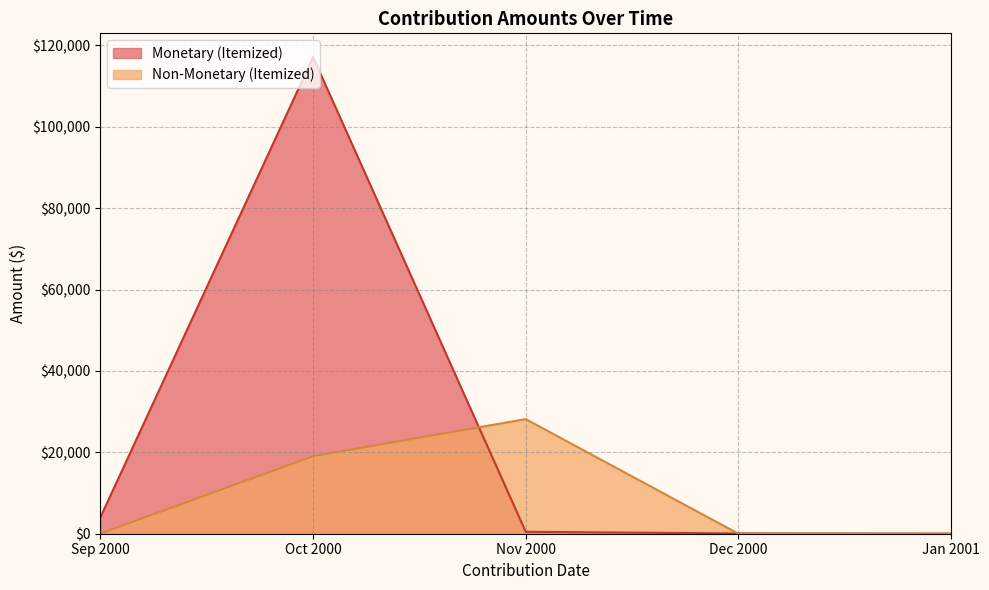

Which category has the highest value across all series?

Oct 2000